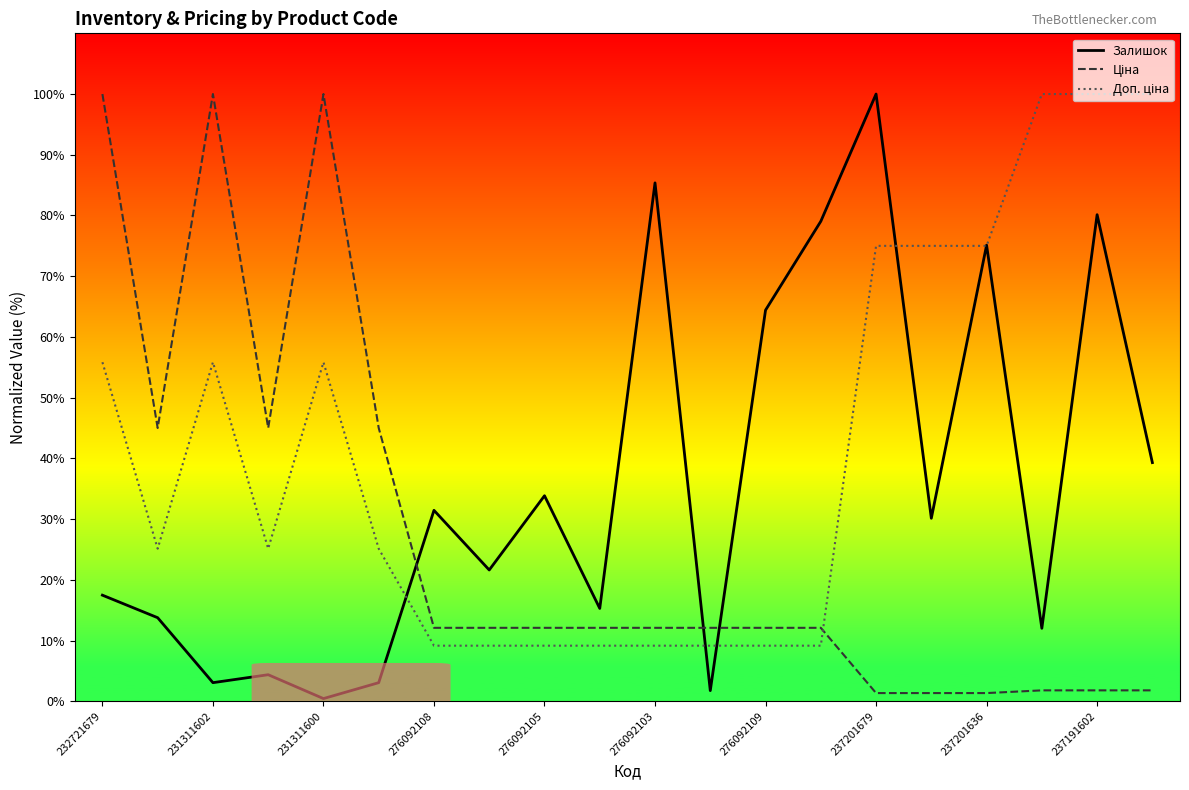

List the series in order of their peak value, lowest first.

Залишок, Ціна, Доп. ціна